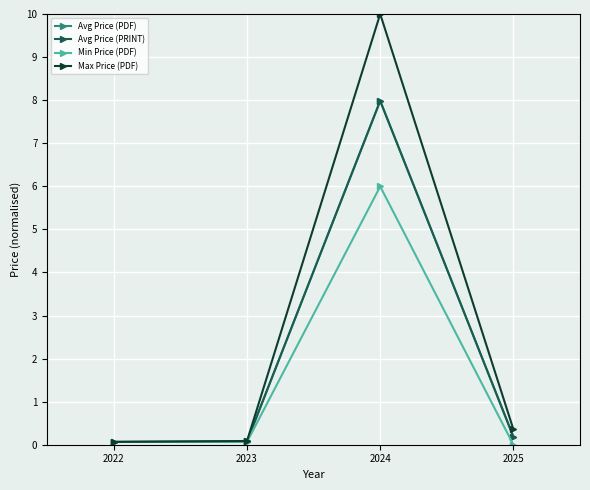

Does the chart have visible grid lines?

Yes